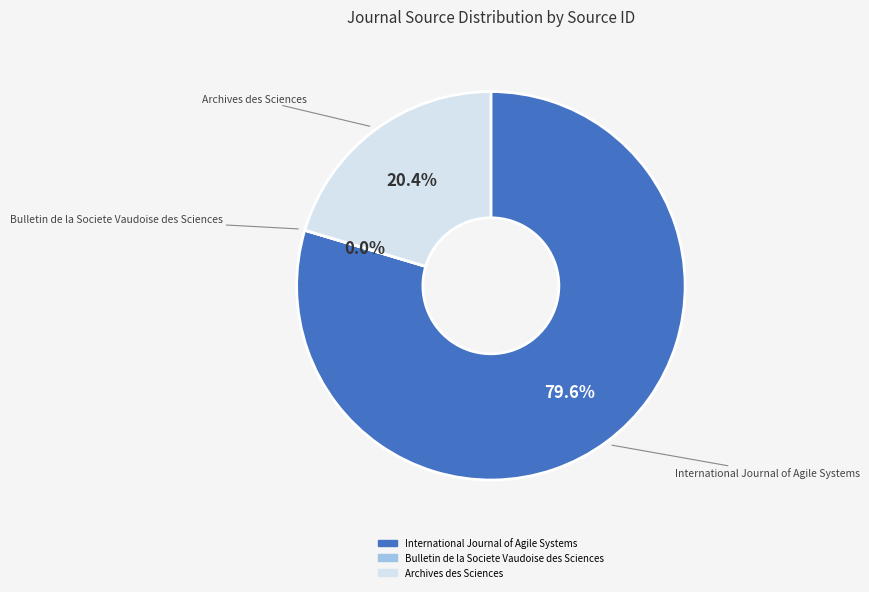

True or false: Archives des Sciences accounts for 20% of the total.

True